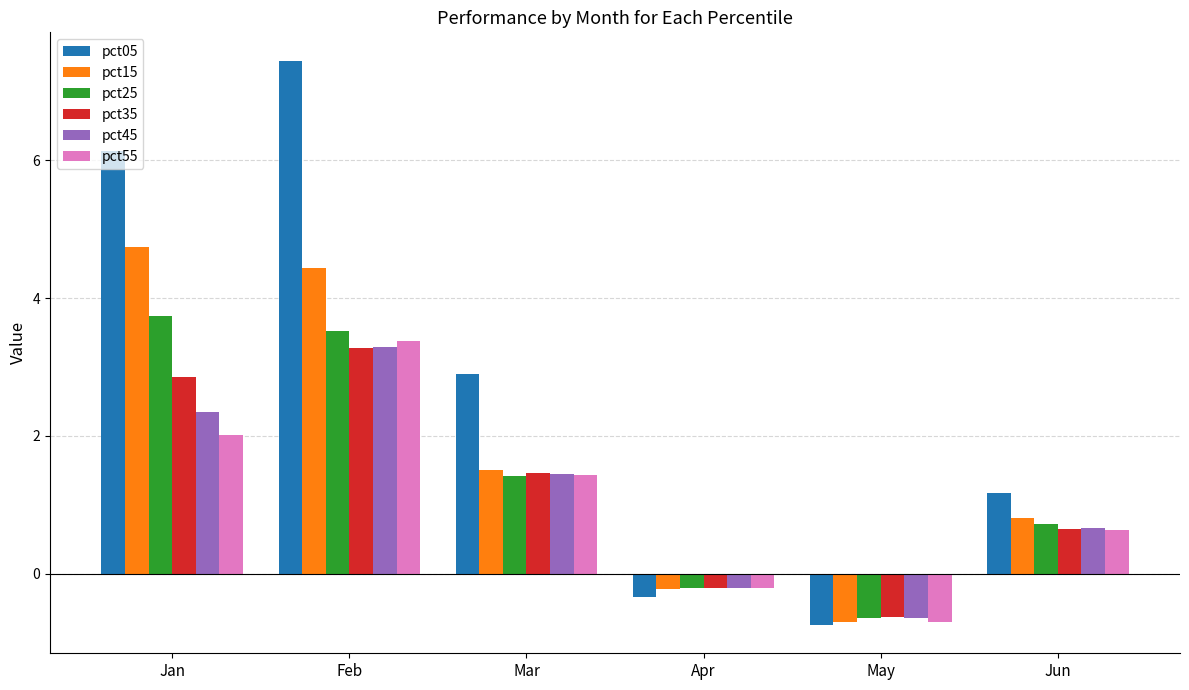

Reading left to right, list all the values displayed in this chart.

pct05: 6.1	7.4	2.9	-0.3	-0.7	1.2
pct15: 4.7	4.4	1.5	-0.2	-0.7	0.8
pct25: 3.7	3.5	1.4	-0.2	-0.6	0.7
pct35: 2.9	3.3	1.5	-0.2	-0.6	0.6
pct45: 2.4	3.3	1.4	-0.2	-0.6	0.7
pct55: 2.0	3.4	1.4	-0.2	-0.7	0.6